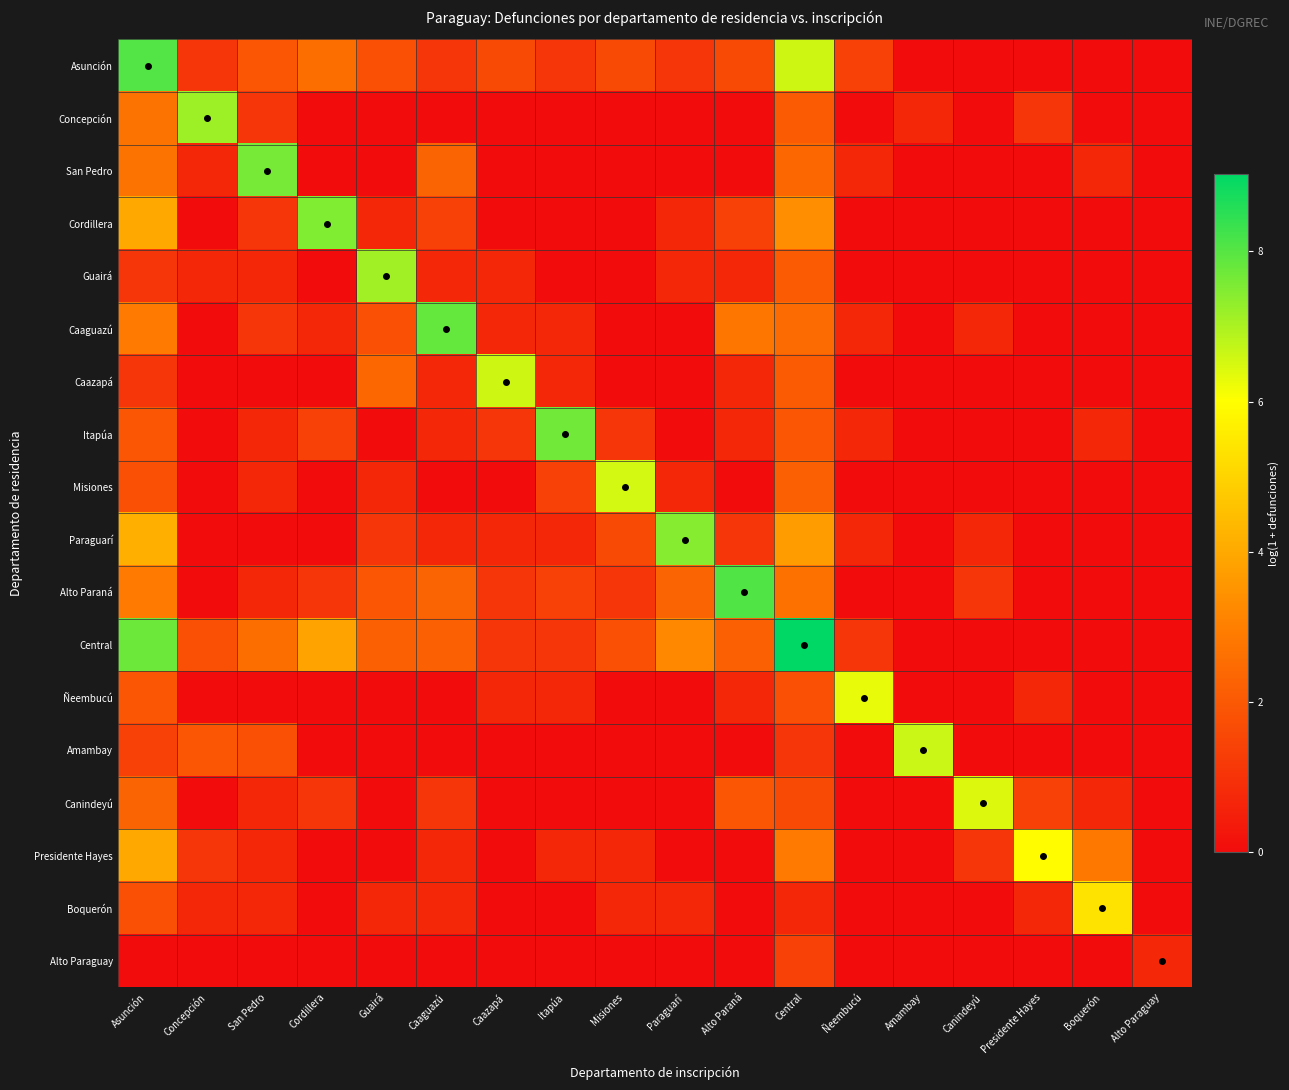

What is the spread (max minus min) of values at Itapúa?

7.7